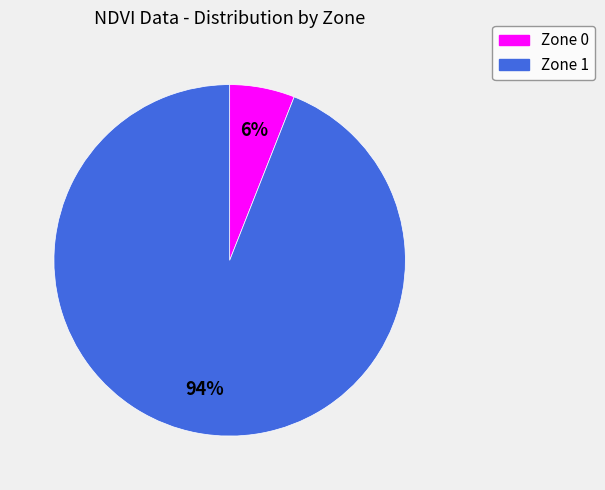

The Zone 1 slice represents 94% of the pie. True or false?

True